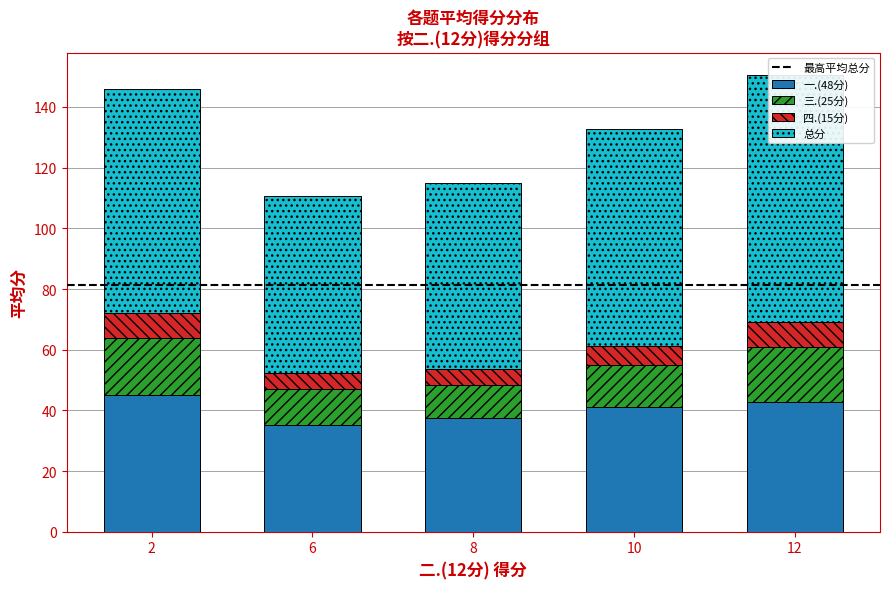

How many data points in 二.(12分) are less than 10?

3